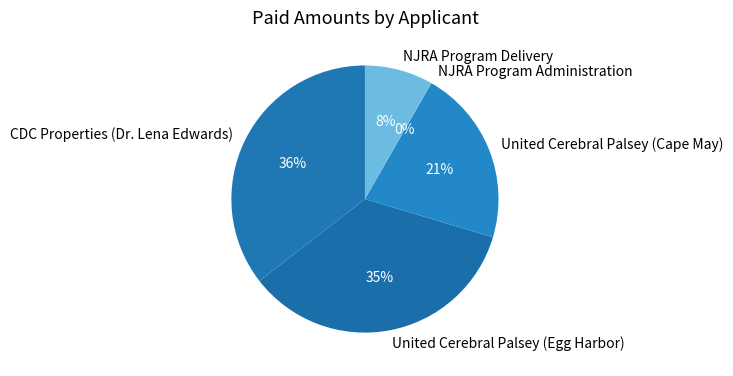

To the nearest percent, what is the average slice percentage?

20%